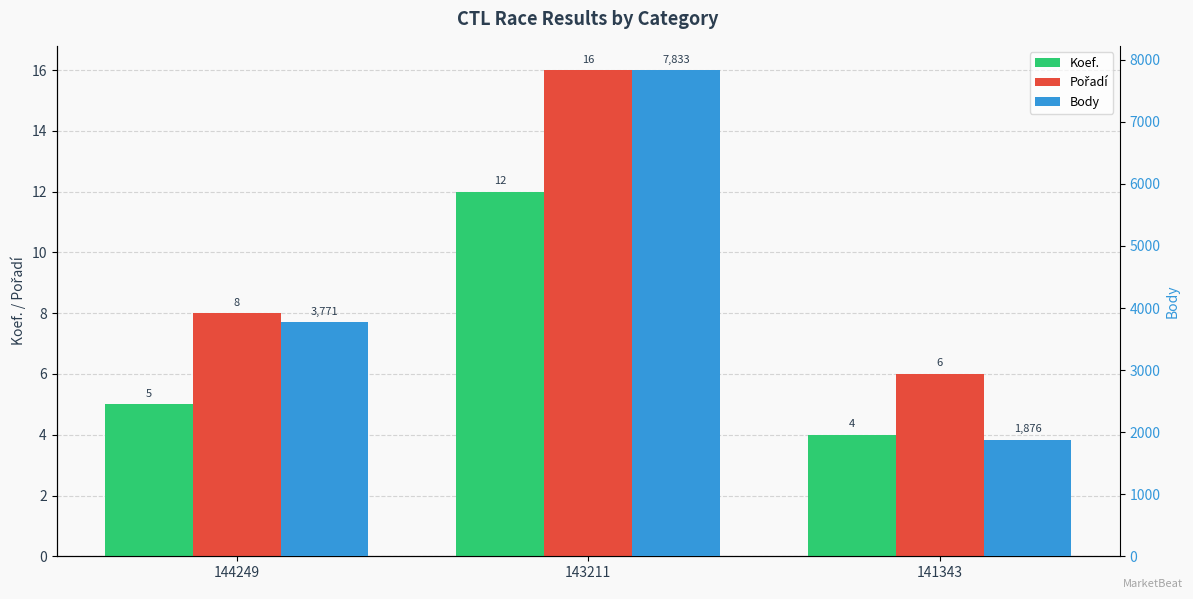

What is the maximum value for Body?

7833